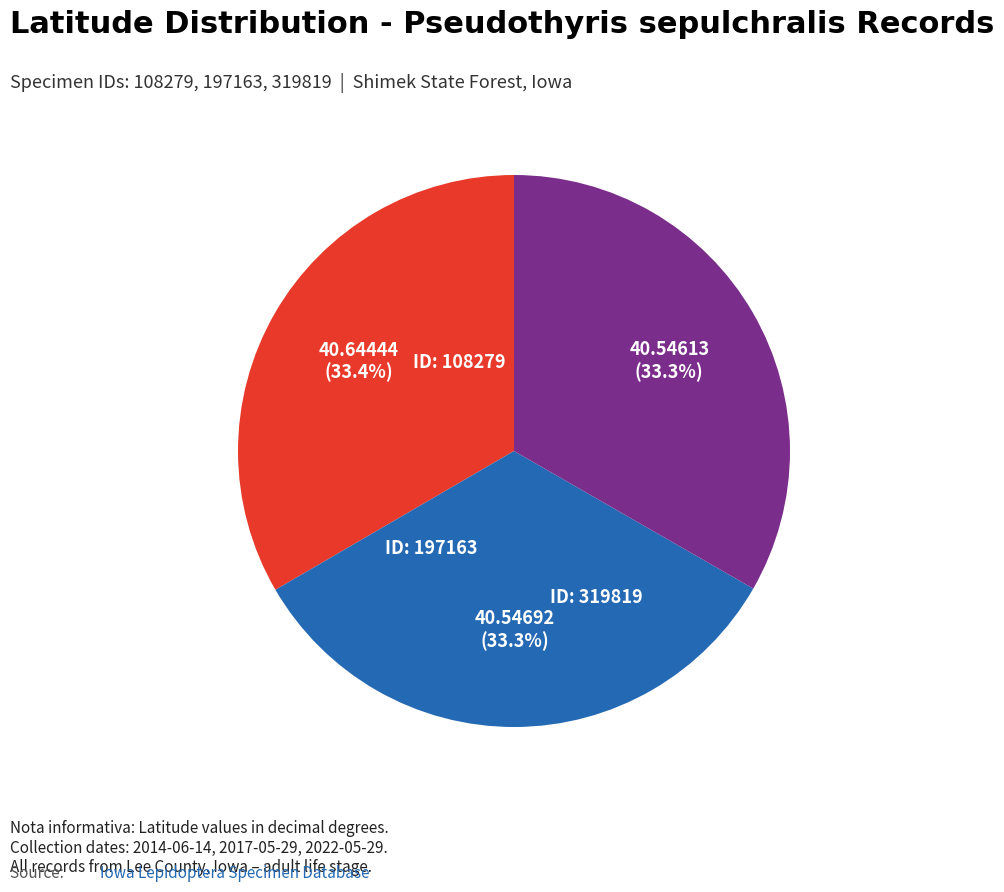

How many slices are in this pie chart?

3